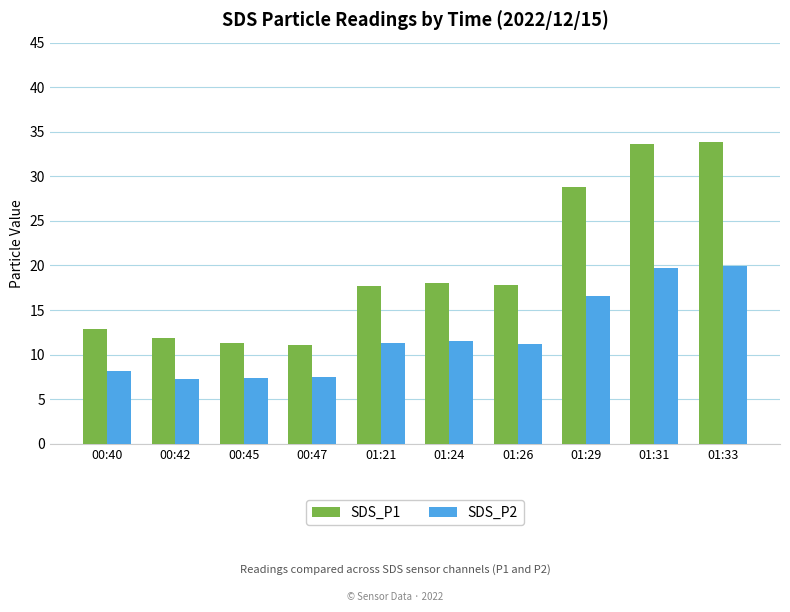

Which series has the widest spread of values?

SDS_P1